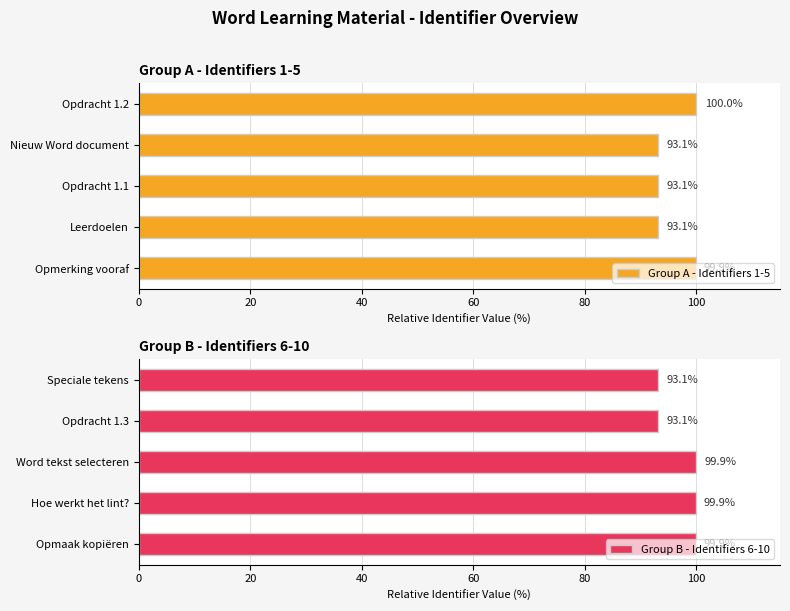

What is the average value of the Group A - Identifiers 1-5 series?

95.9